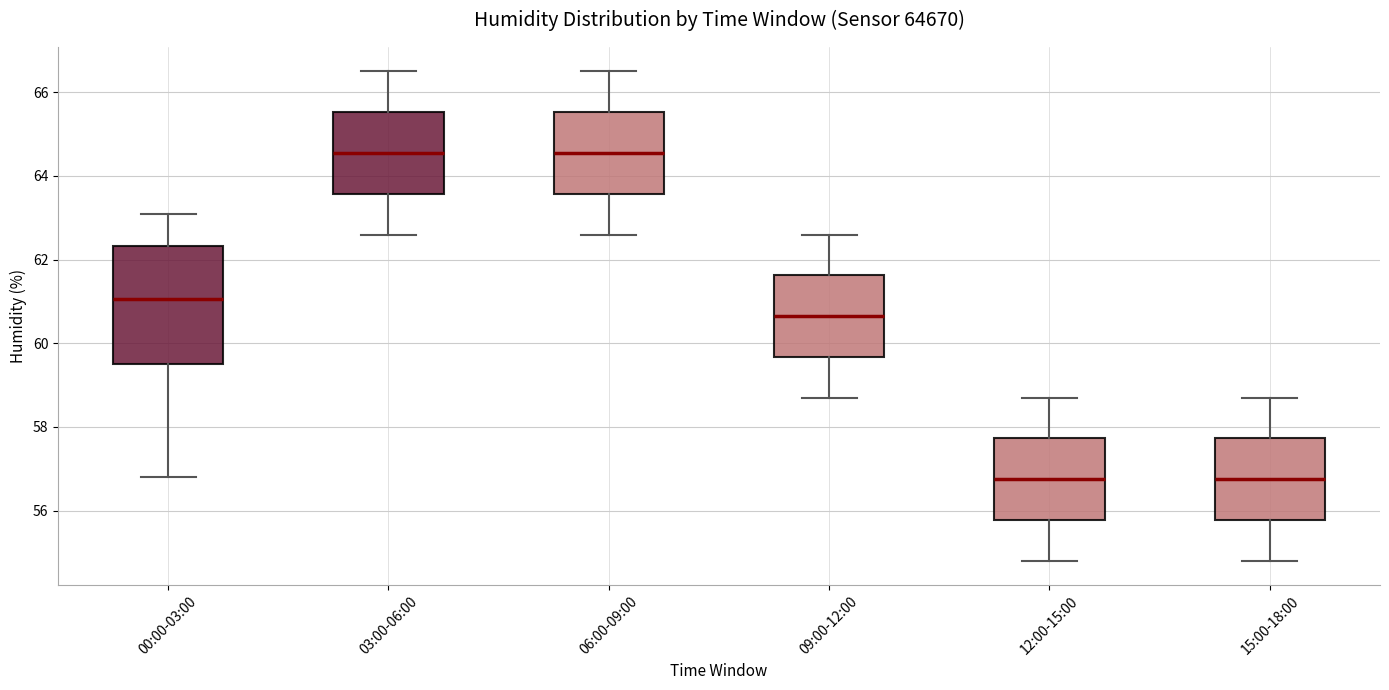

Reading left to right, transcribe this box plot: for each box, give where its median line is, the range the box spans, and where its two whiskers end, as read against the y-axis. The values are not printed on the chart, so give them approximately, as read against the axis.

00:00-03:00: median 61.0, box 59.6 to 62.4, whiskers 56.8 to 63.2
03:00-06:00: median 64.6, box 63.6 to 65.6, whiskers 62.6 to 66.6
06:00-09:00: median 64.6, box 63.6 to 65.6, whiskers 62.6 to 66.6
09:00-12:00: median 60.6, box 59.6 to 61.6, whiskers 58.8 to 62.6
12:00-15:00: median 56.8, box 55.8 to 57.8, whiskers 54.8 to 58.8
15:00-18:00: median 56.8, box 55.8 to 57.8, whiskers 54.8 to 58.8